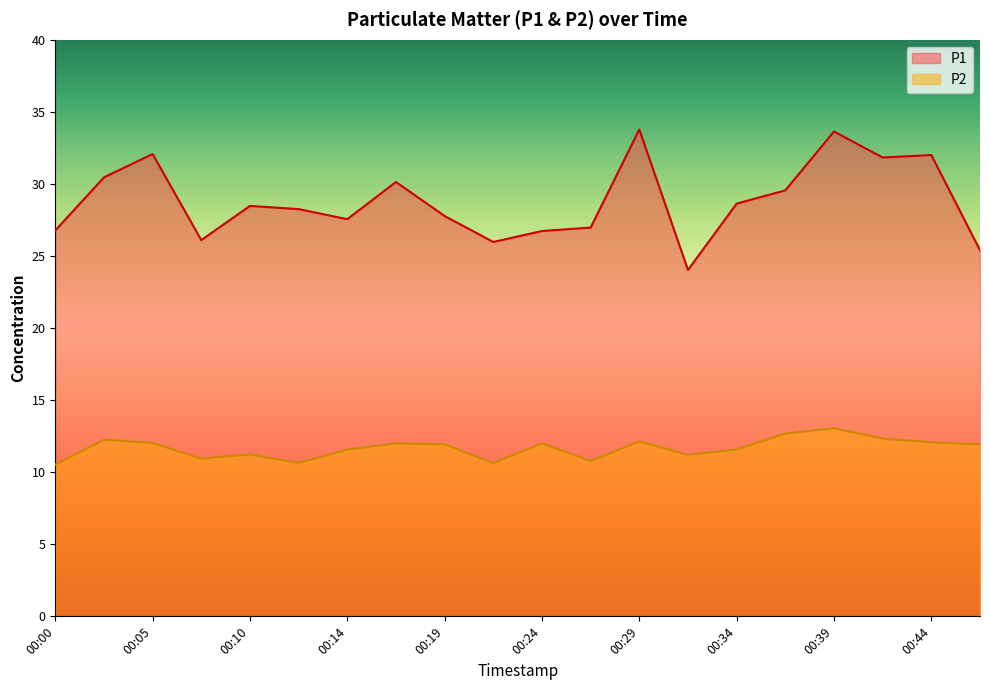

Between 00:12 and 00:36, which series saw the biggest shift?

P2